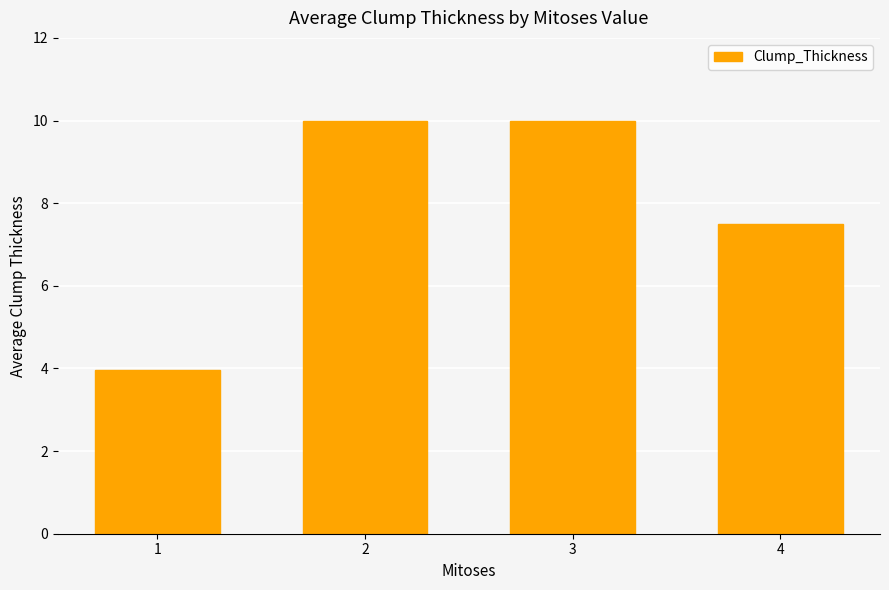

Are the bars horizontal?

No